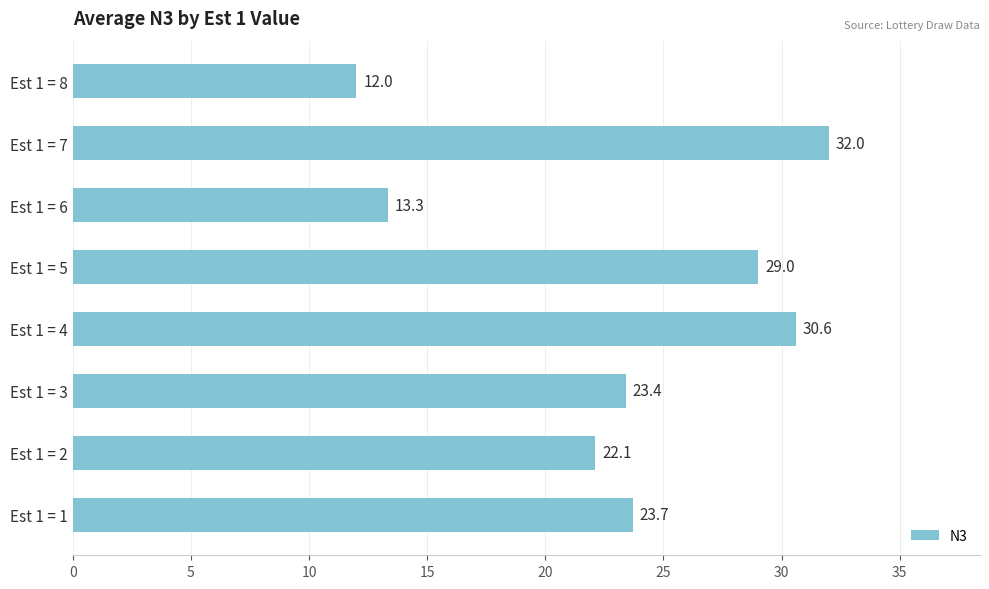

List the labels in order of value, largest first.

Est 1 = 7, Est 1 = 4, Est 1 = 5, Est 1 = 1, Est 1 = 3, Est 1 = 2, Est 1 = 6, Est 1 = 8